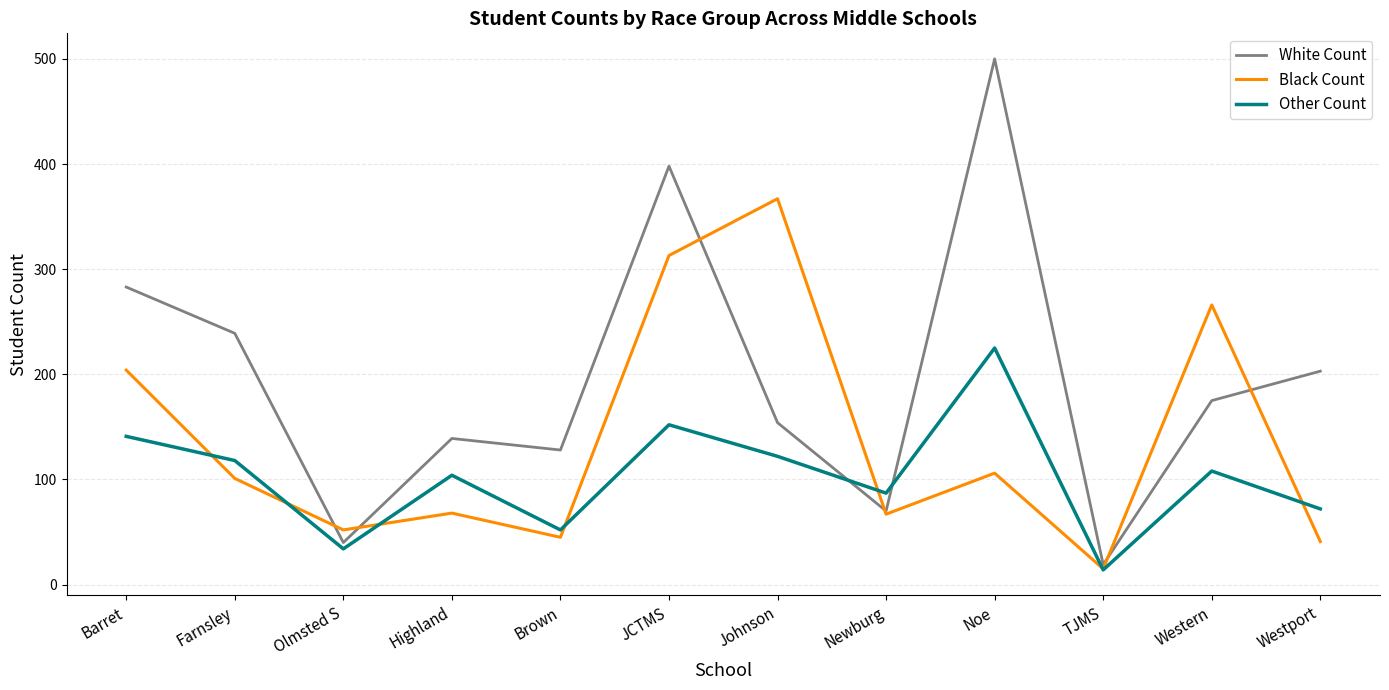

What are all the series names shown in the legend?

White Count, Black Count, Other Count